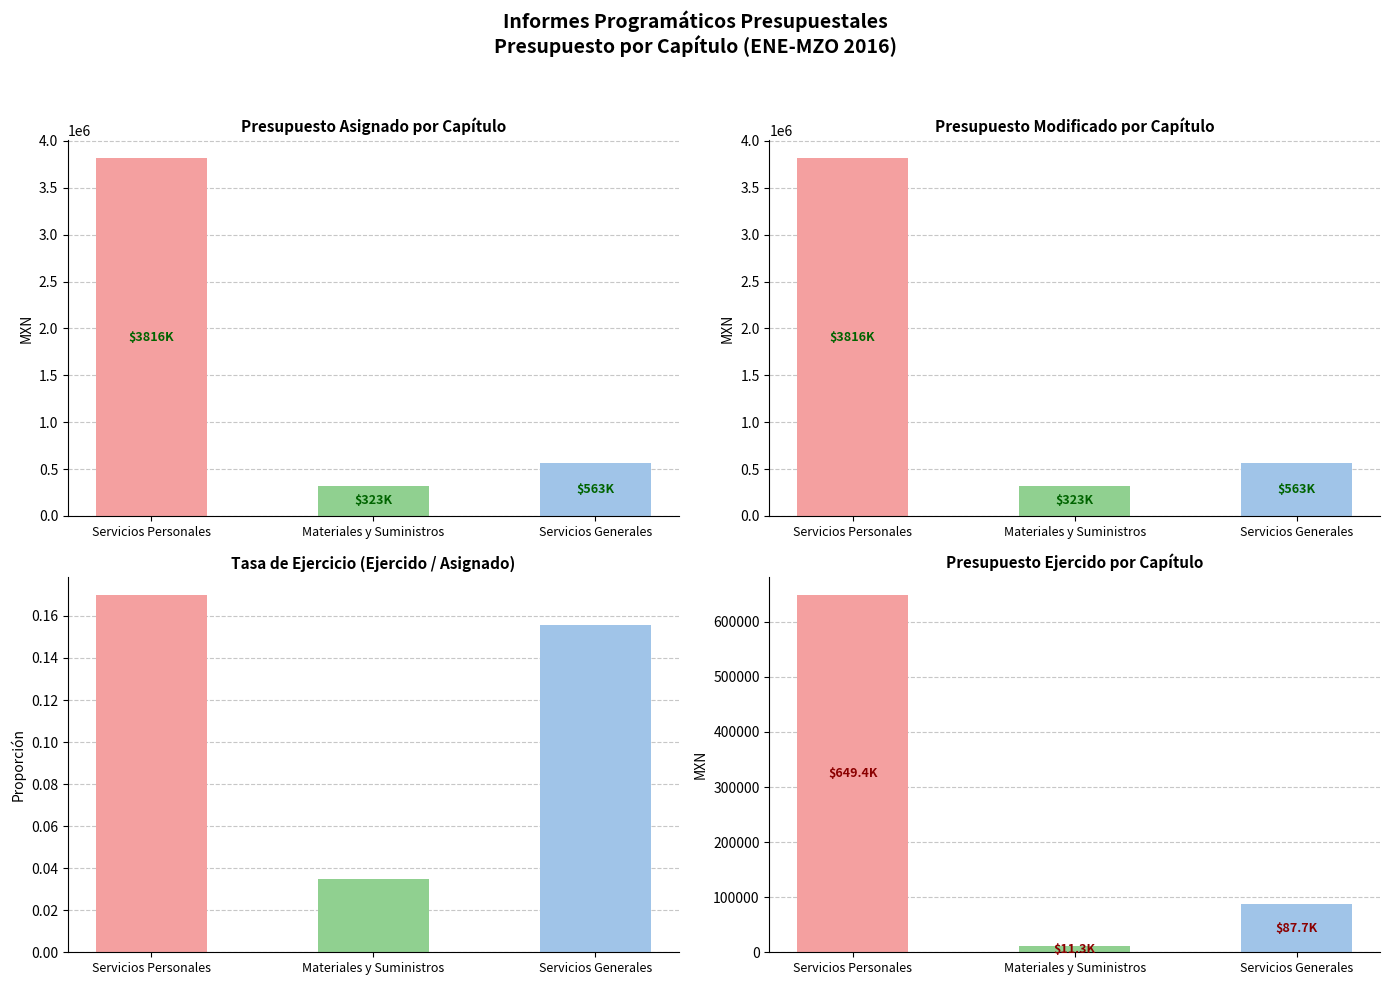

At Servicios Generales, list the series in order from largest to smallest.

Presupuesto asignado por capítulo, Presupuesto modificado por capítulo, Presupuesto ejercido por capítulo